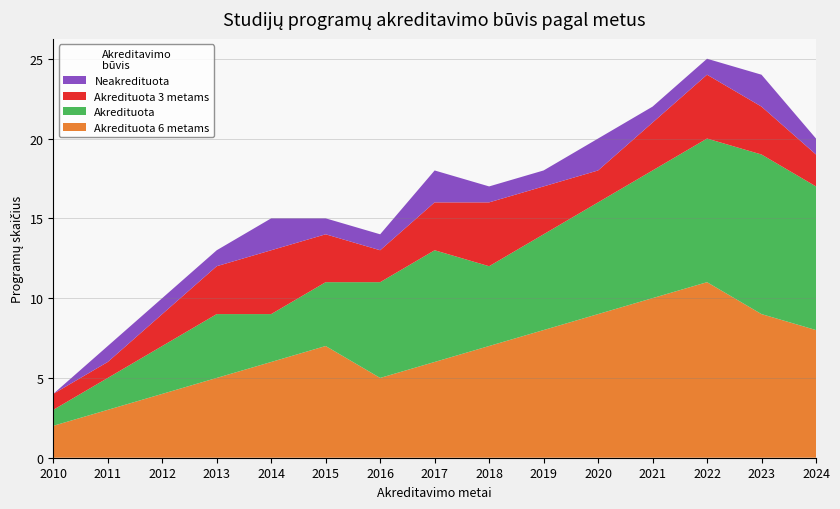

Reading left to right, list all the values displayed in this chart.

Akredituota 6 metams: 2	3	4	5	6	7	5	6	7	8	9	10	11	9	8
Akredituota: 1	2	3	4	3	4	6	7	5	6	7	8	9	10	9
Akredituota 3 metams: 1	1	2	3	4	3	2	3	4	3	2	3	4	3	2
Neakredituota: 0	1	1	1	2	1	1	2	1	1	2	1	1	2	1